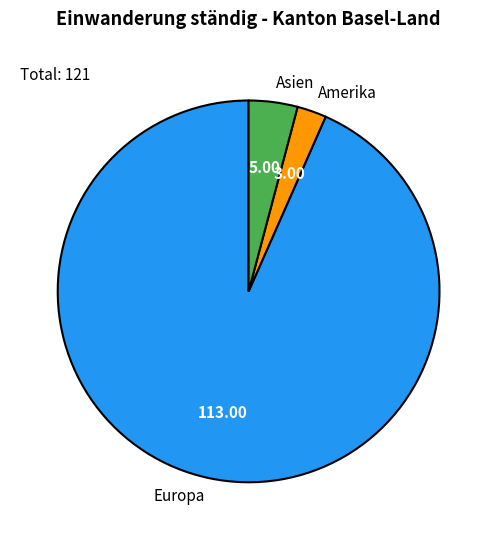

Between Amerika and Asien, which is larger?

Asien